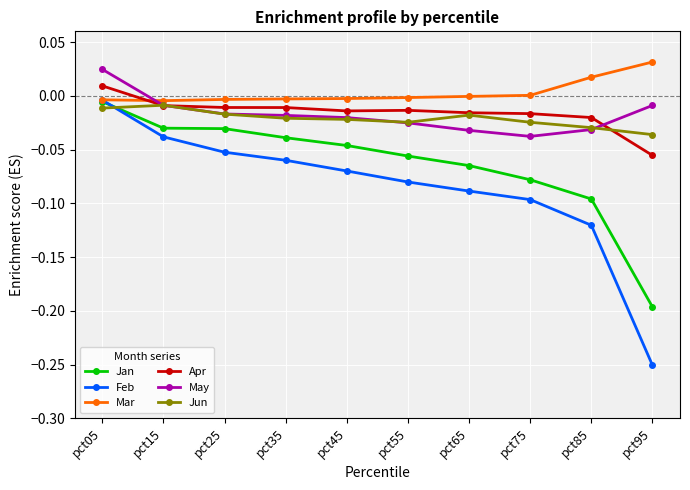

True or false: Feb and Apr intersect in this chart.

False